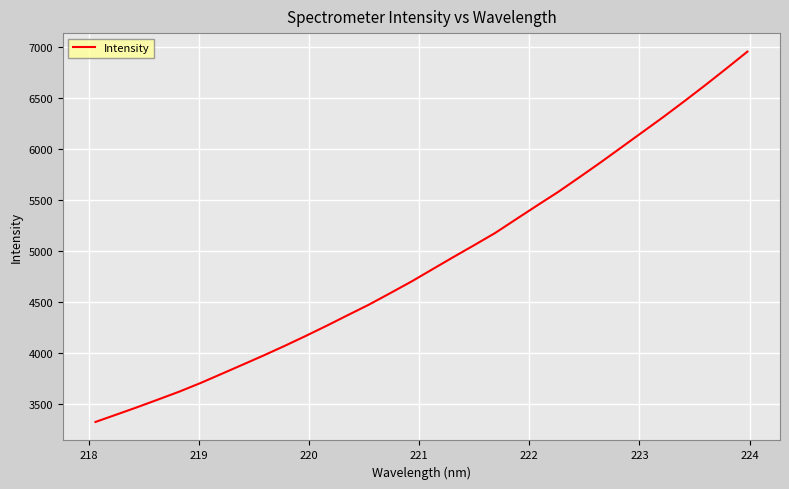

What is the minimum value shown in the chart?

3325.7